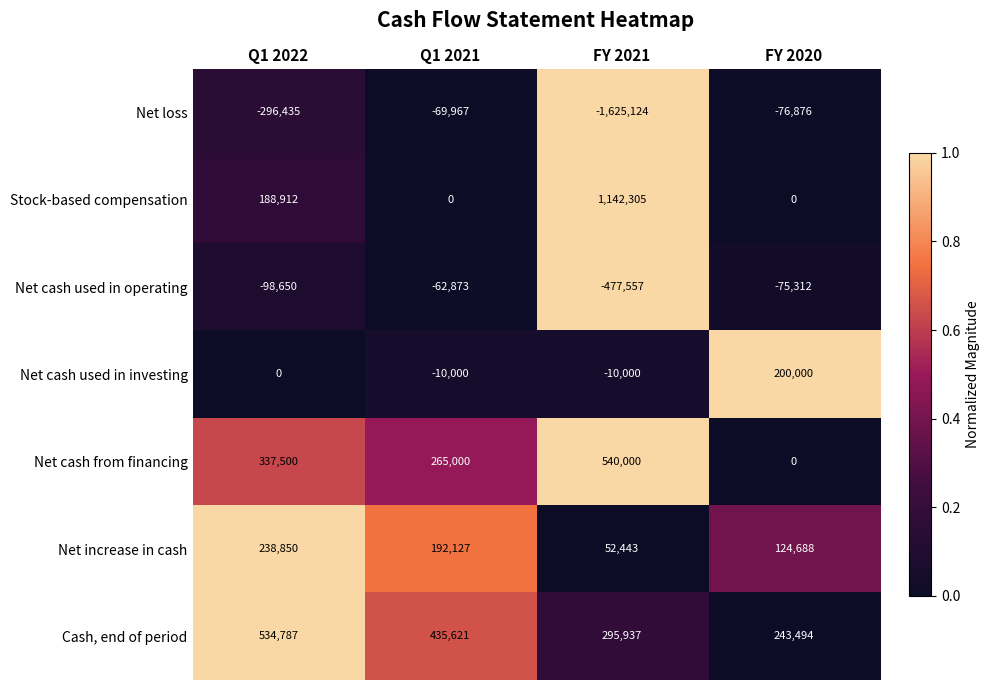

Rank the series by their maximum value, from lowest to highest.

Net loss, Net cash used in operating, Net cash used in investing, Net increase in cash, Cash, end of period, Net cash from financing, Stock-based compensation